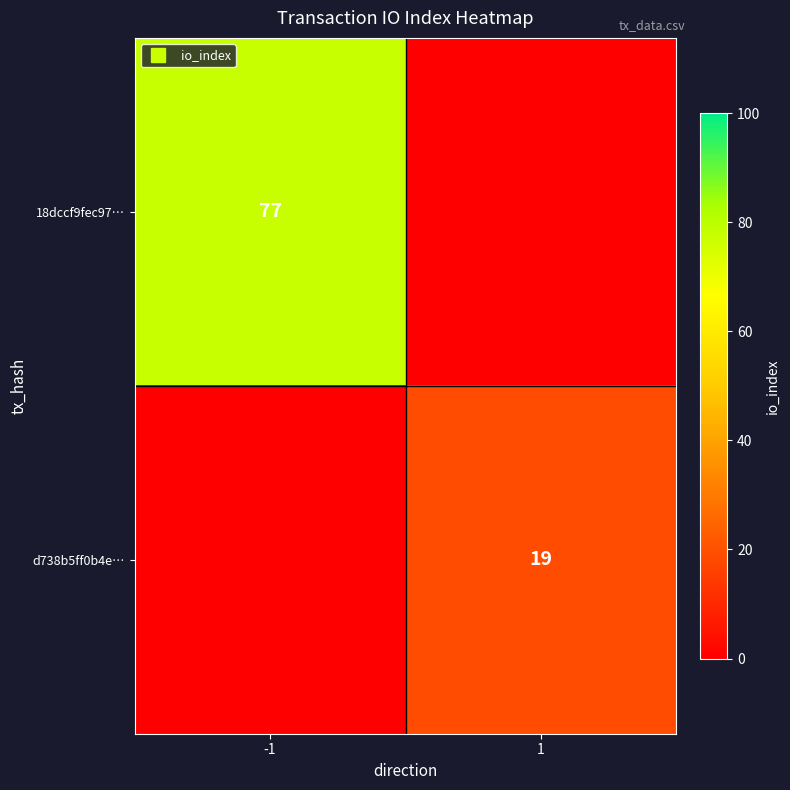

At which category is the sum across all series the highest?

-1